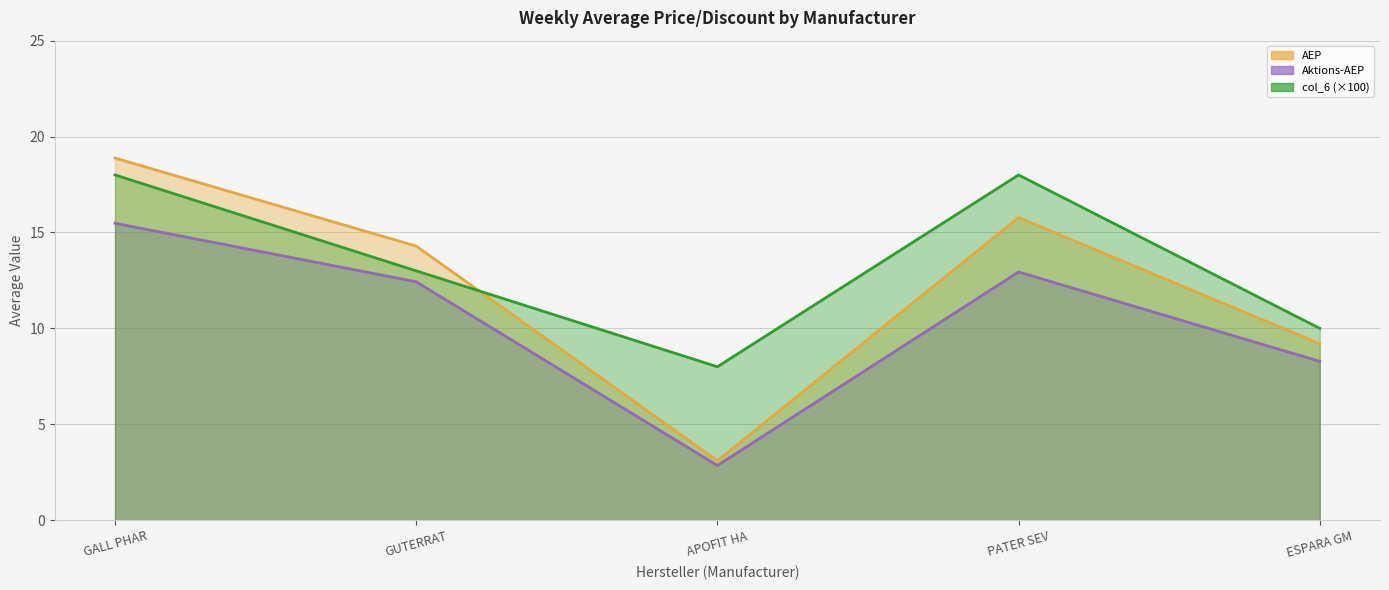

At which category is the sum across all series the highest?

GALL PHAR